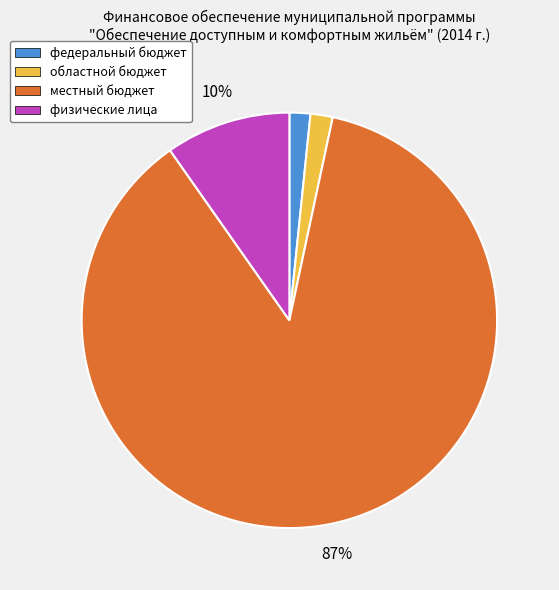

To the nearest percent, what is the average slice percentage?

25%